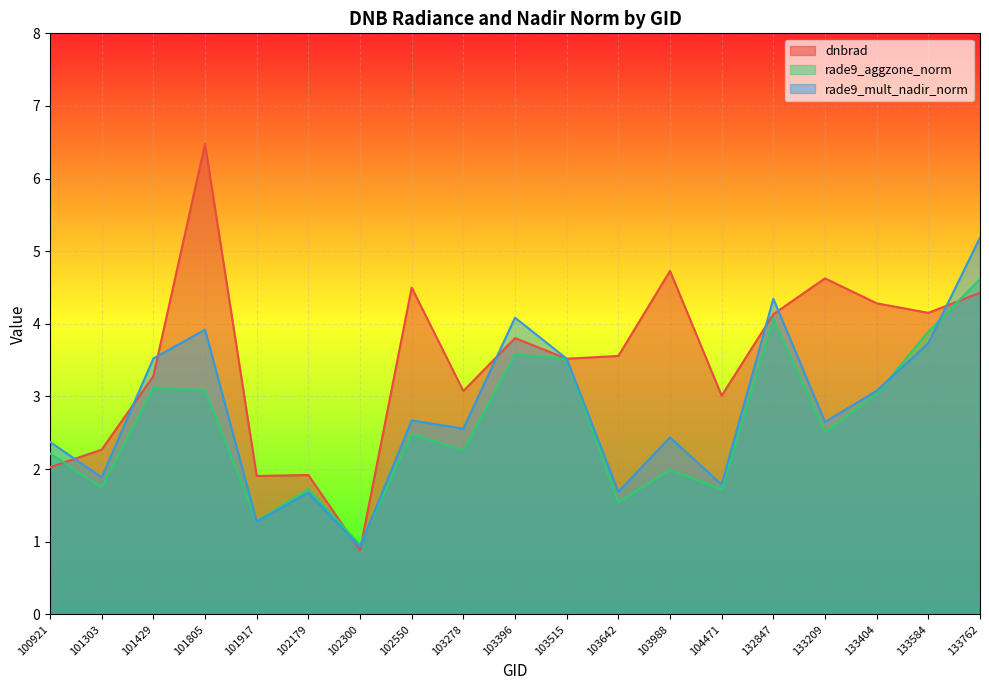

Which series ends up on top after the final intersection of dnbrad and rade9_aggzone_norm?

rade9_aggzone_norm